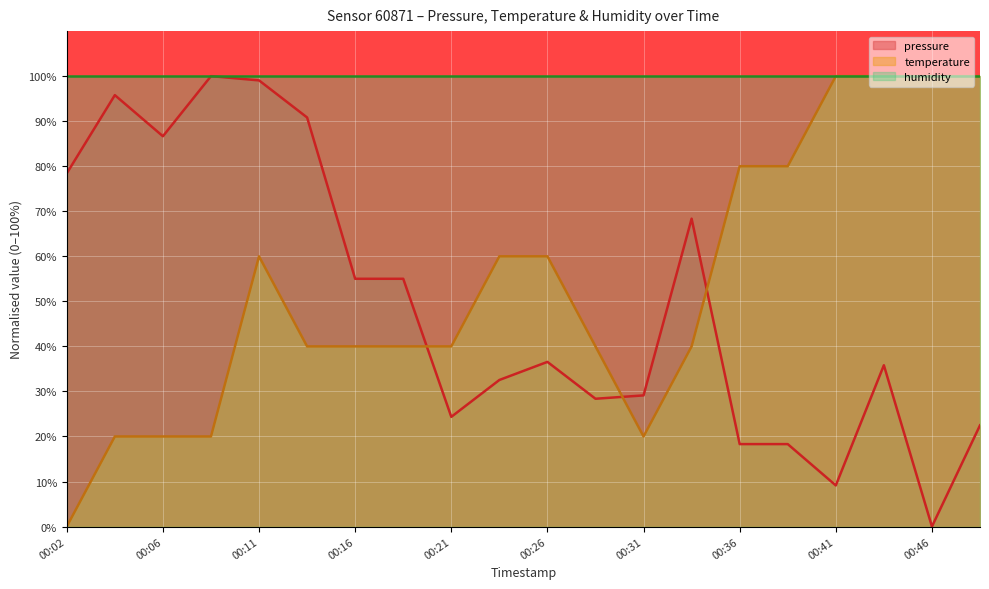

Where do temperature and pressure first cross each other?

00:19 and 00:21